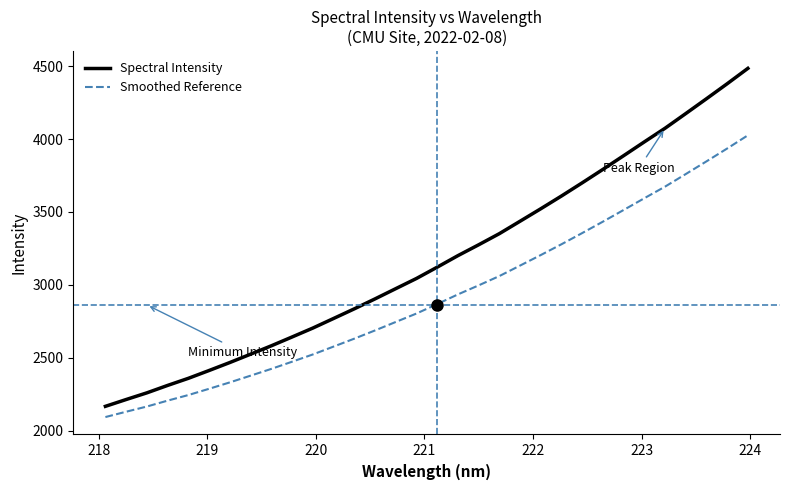

Which series has the largest total across all categories?

Spectral Intensity